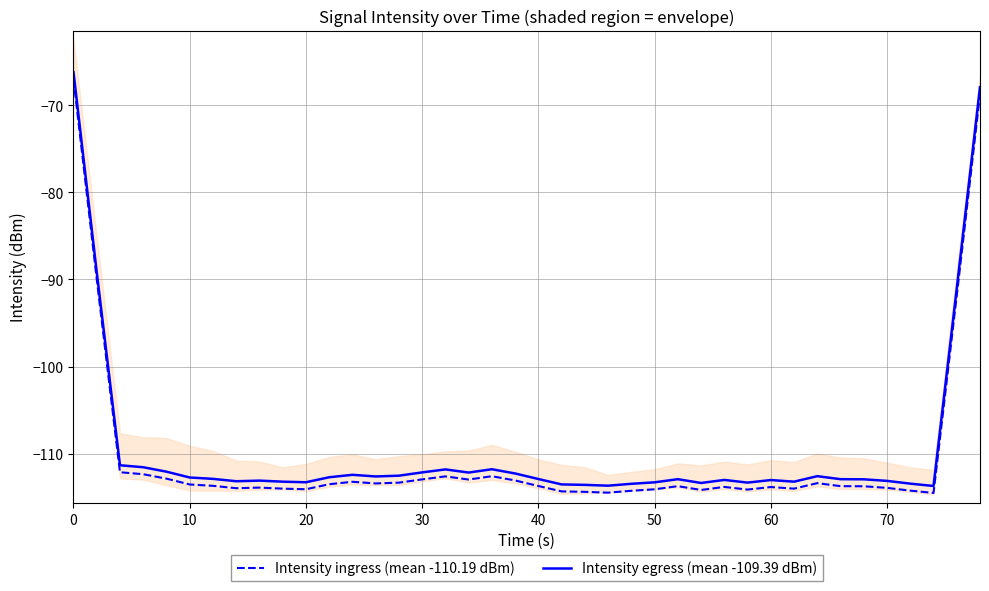

True or false: Intensity ingress (mean -110.19 dBm) and Intensity egress (mean -109.39 dBm) cross at least once.

False